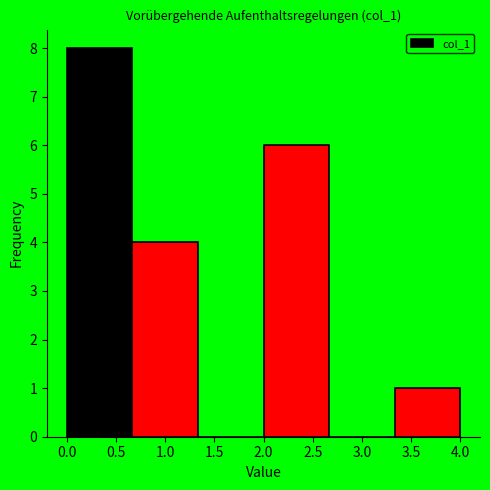

Reading left to right, list every bar in this chart as the range it spans on the x-axis followed by its height. Neither the bar edges nor the heights are printed on the chart, so give them approximately, as read against the axes.

0.00 to 0.65: 8
0.65 to 1.35: 4
1.35 to 2.00: 0
2.00 to 2.65: 6
2.65 to 3.35: 0
3.35 to 4.00: 1